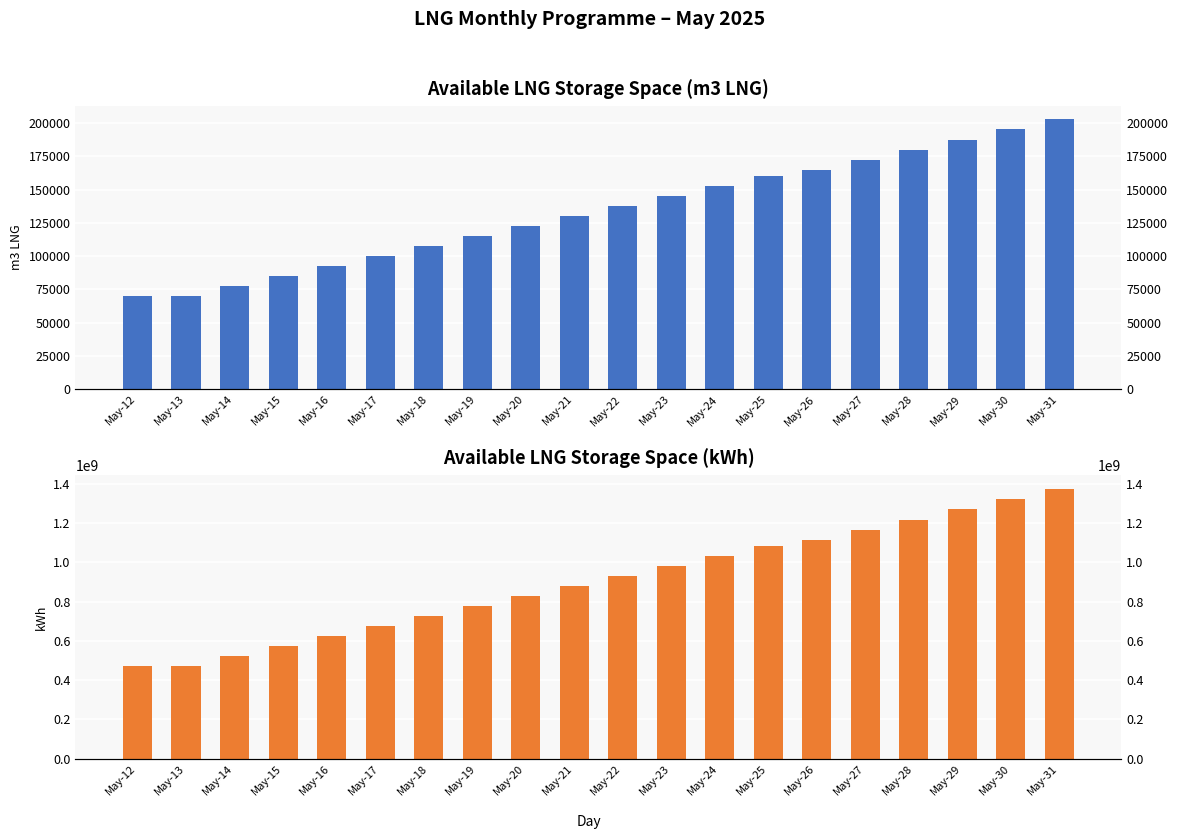

At which category is the sum across all series the highest?

May-31